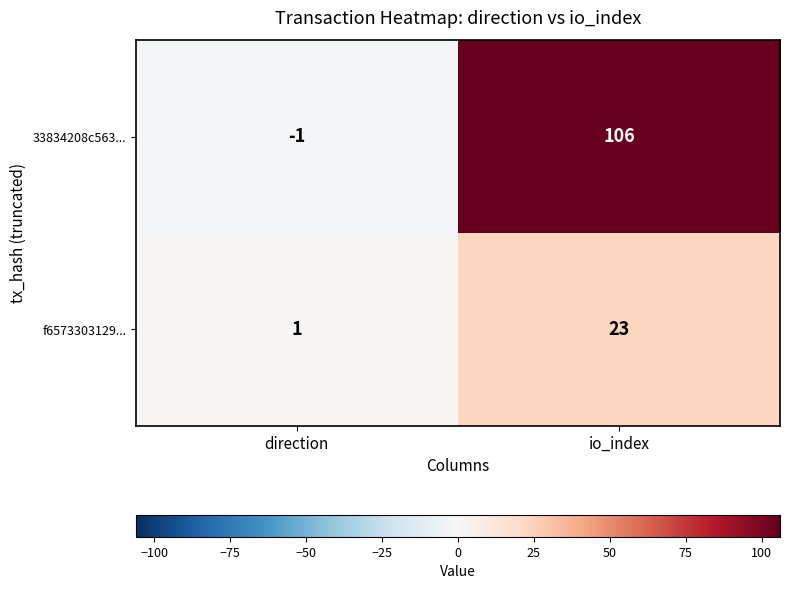

What value does the f6573303129... series have at io_index?

23